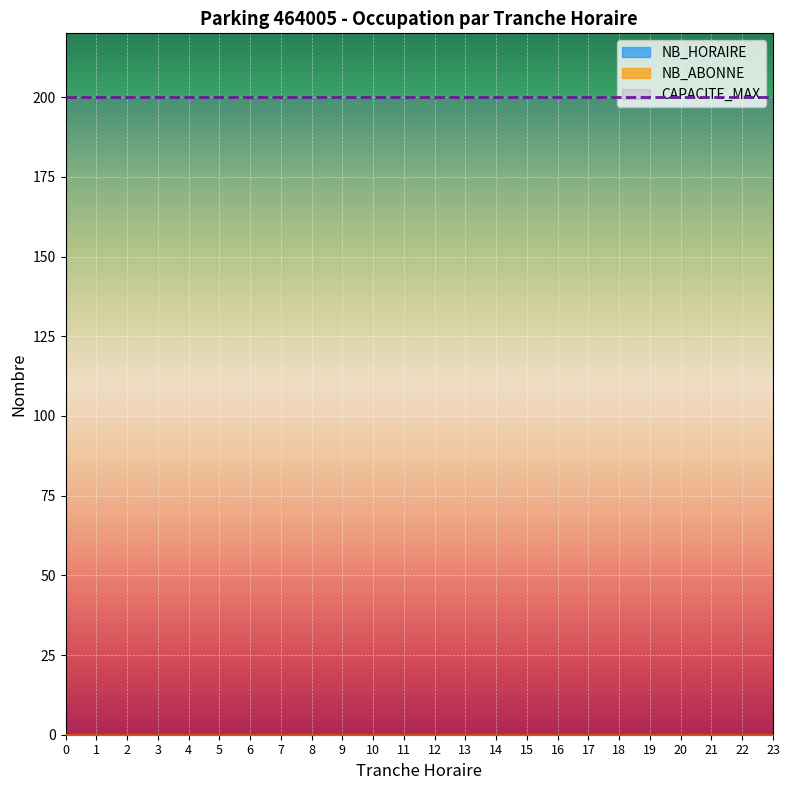

True or false: NB_ABONNE and NB_HORAIRE cross at least once.

False